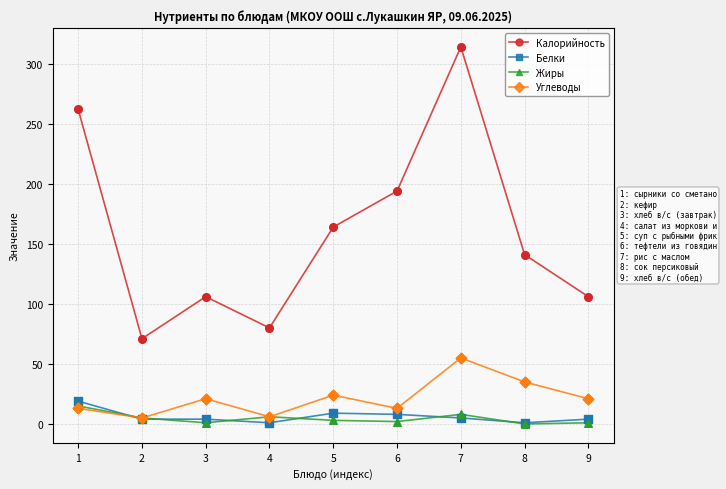

Which series has the widest spread of values?

Калорийность